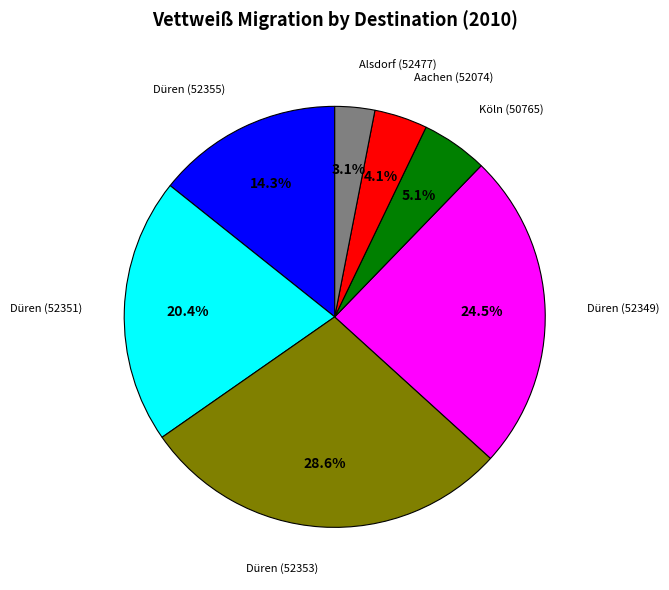

Is there a majority slice in this chart?

No